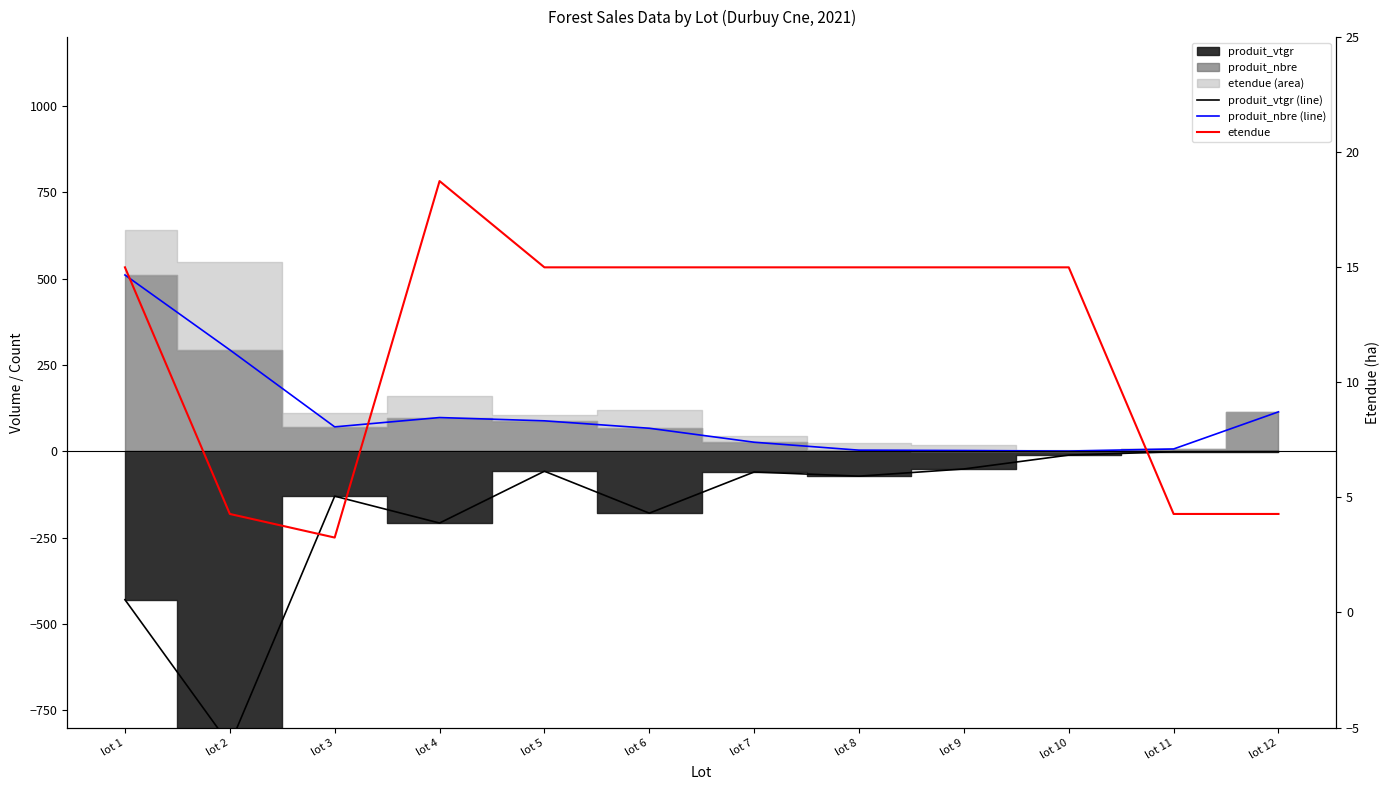

Where is the first local minimum for produit_vtgr (line)?

lot 2